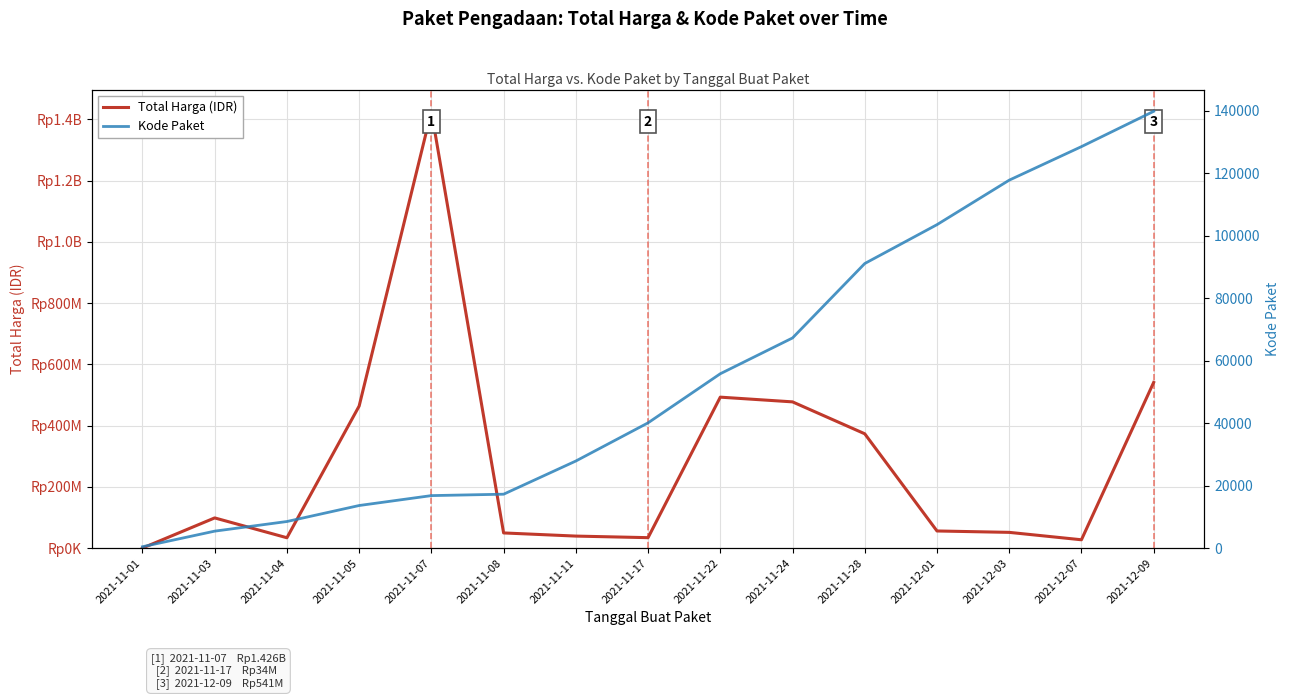

What is the label of the 3rd point from the right?

2021-12-03